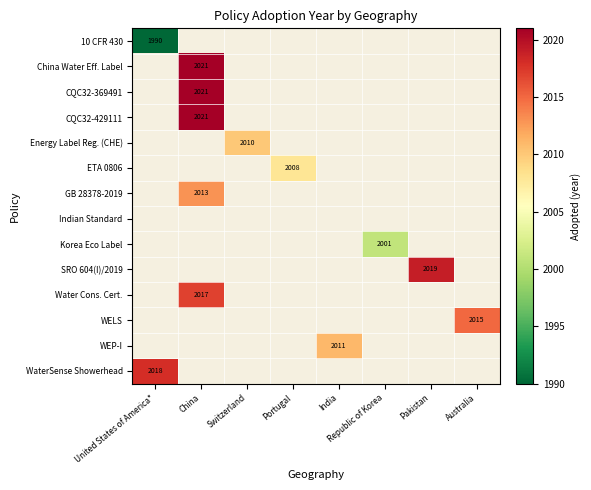

Is the value of Energy Label Reg. (CHE) at Switzerland greater than the value of CQC32-369491 at United States of America*?

No